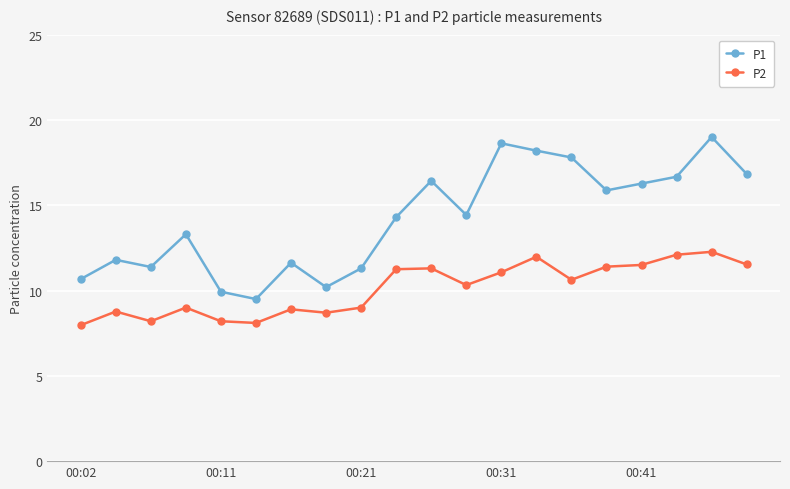

True or false: P1 and P2 intersect in this chart.

False